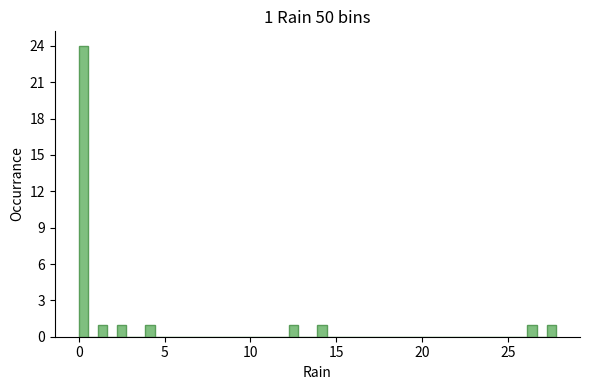

Read against the x-axis, roughly where is the centre of the tallest bar?

0.5